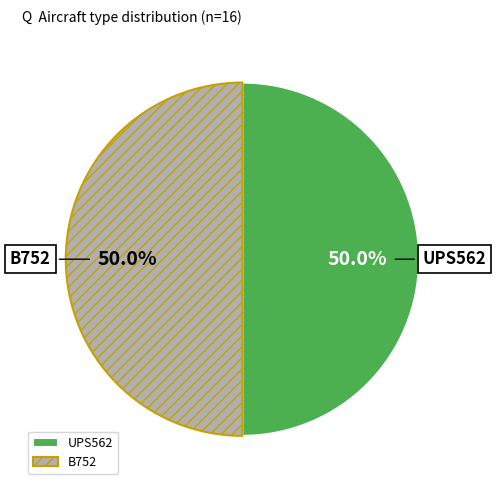

Approximately how many times larger is the value at B752 compared to UPS562?

1.0